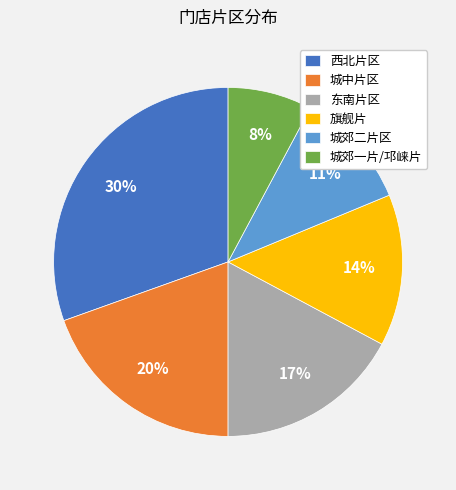

Which has a higher value, 城郊一片/邛崃片 or 城中片区?

城中片区